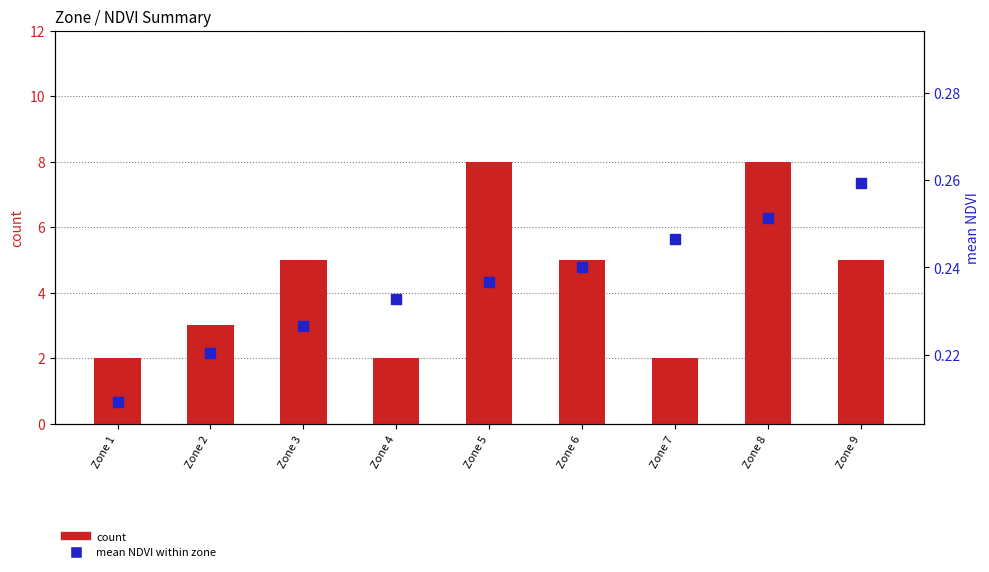

Is the value of count at Zone 1 greater than the value of mean NDVI within zone at Zone 5?

Yes